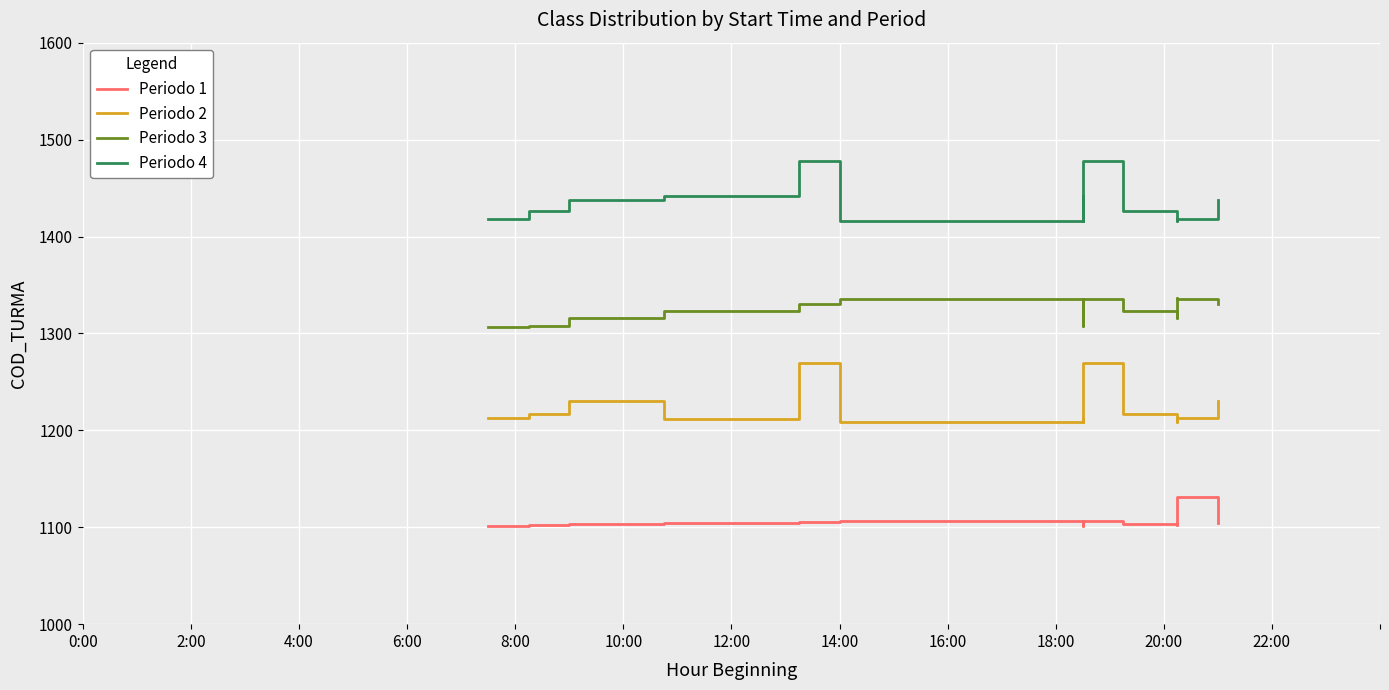

Rank the series by their average value, from lowest to highest.

Periodo 1, Periodo 2, Periodo 3, Periodo 4